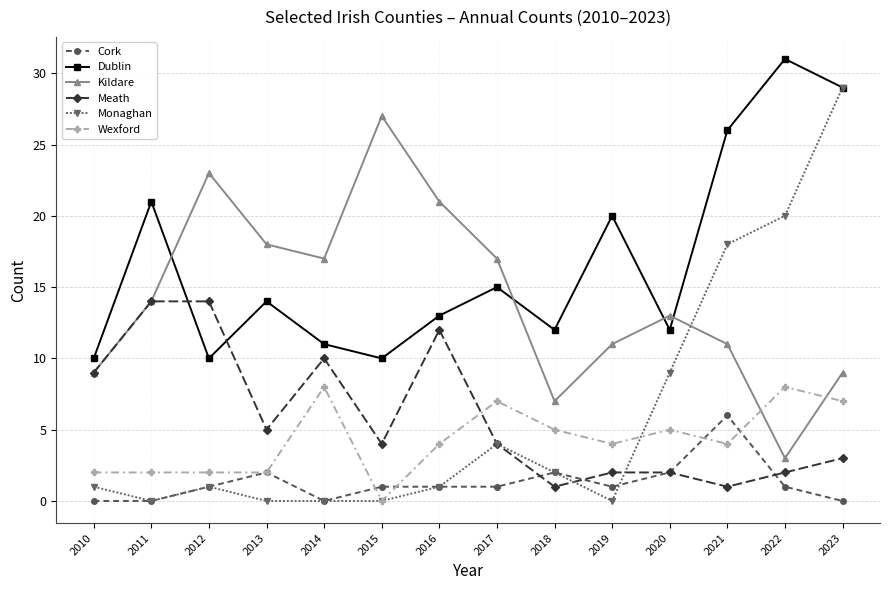

What are all the series names shown in the legend?

Cork, Dublin, Kildare, Meath, Monaghan, Wexford